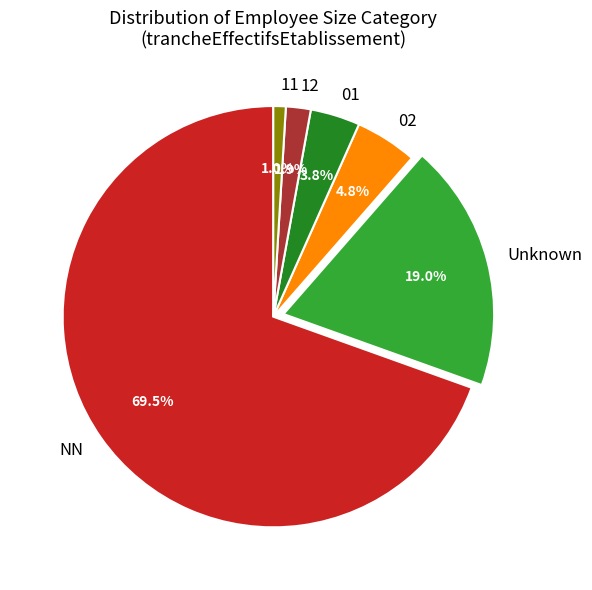

Does any single category account for the majority?

Yes